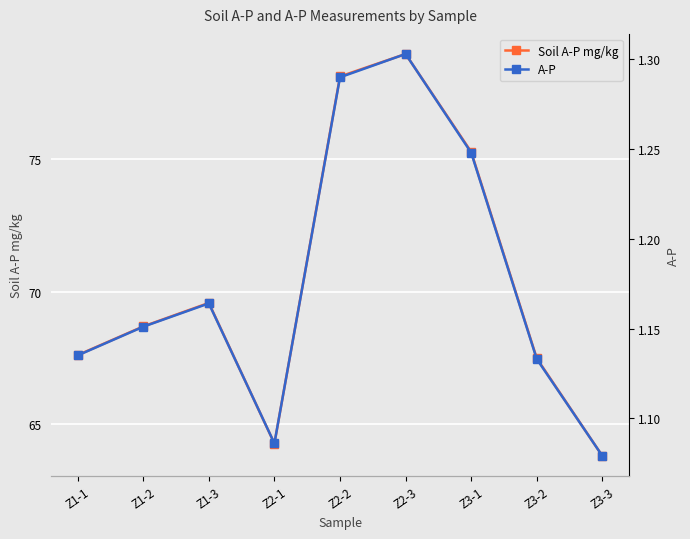

Rank the series by their average value, from highest to lowest.

Soil A-P mg/kg, A-P